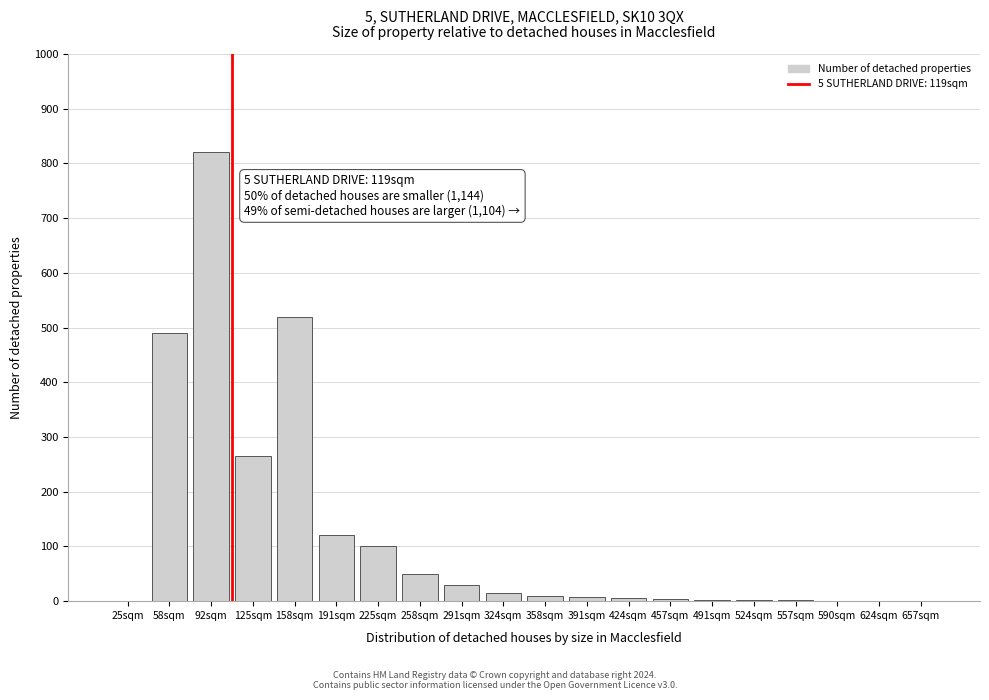

What is the sum of all values?

2446